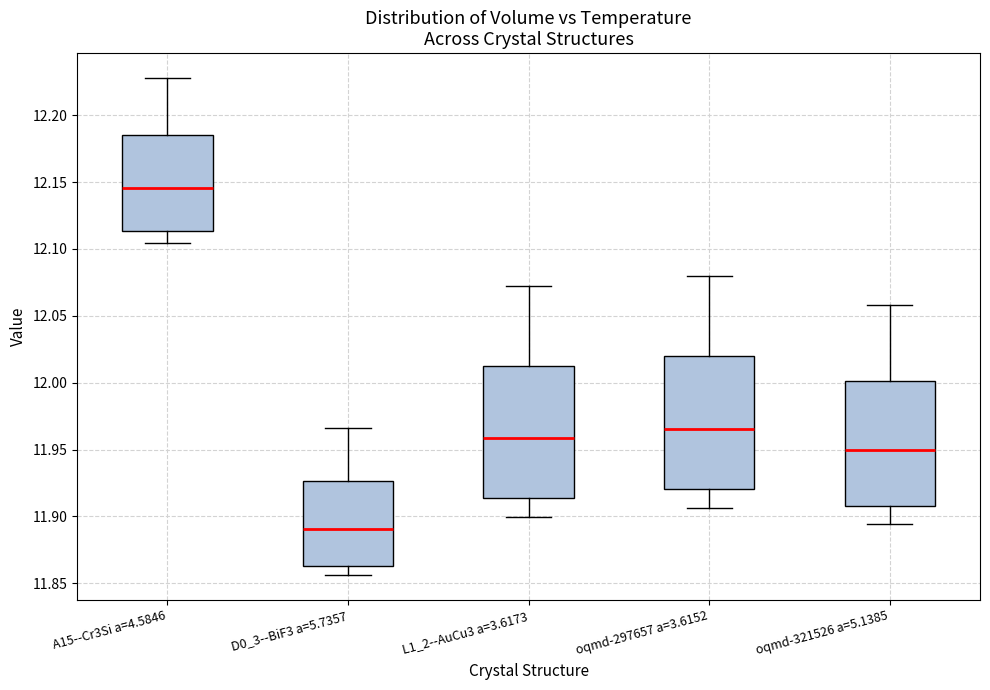

Reading left to right, read every box against the y-axis: the position of its median line, the range the box covers, and the ends of its whiskers. The values are not printed on the chart, so give them approximately, as read against the axis.

A15--Cr3Si a=4.5846: median 12.145, box 12.115 to 12.185, whiskers 12.105 to 12.230
D0_3--BiF3 a=5.7357: median 11.890, box 11.865 to 11.925, whiskers 11.855 to 11.965
L1_2--AuCu3 a=3.6173: median 11.960, box 11.915 to 12.015, whiskers 11.900 to 12.070
oqmd-297657 a=3.6152: median 11.965, box 11.920 to 12.020, whiskers 11.905 to 12.080
oqmd-321526 a=5.1385: median 11.950, box 11.910 to 12.000, whiskers 11.895 to 12.060